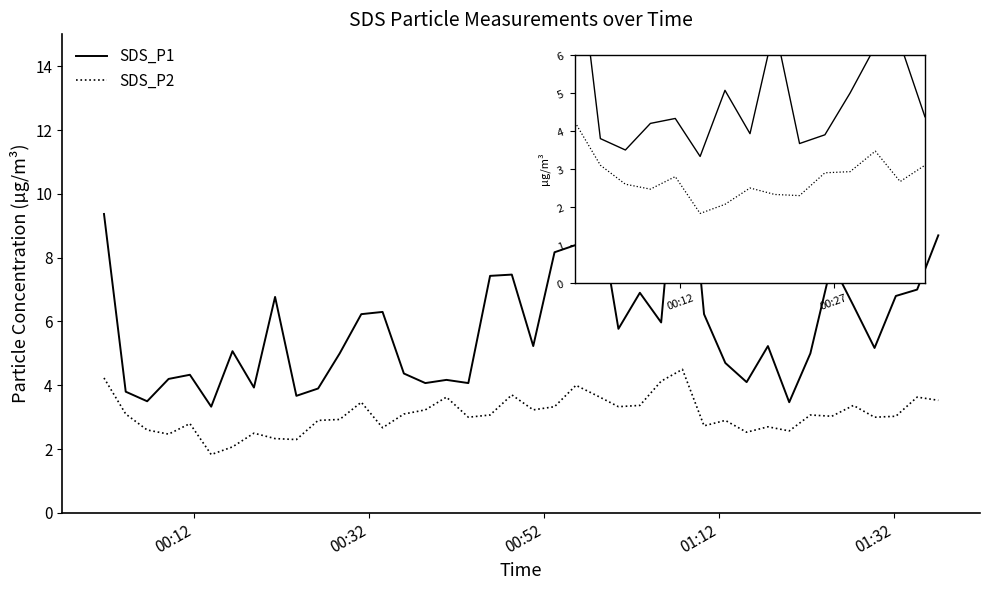

What is the difference between the maximum and minimum values in the SDS_P1 series?

10.1